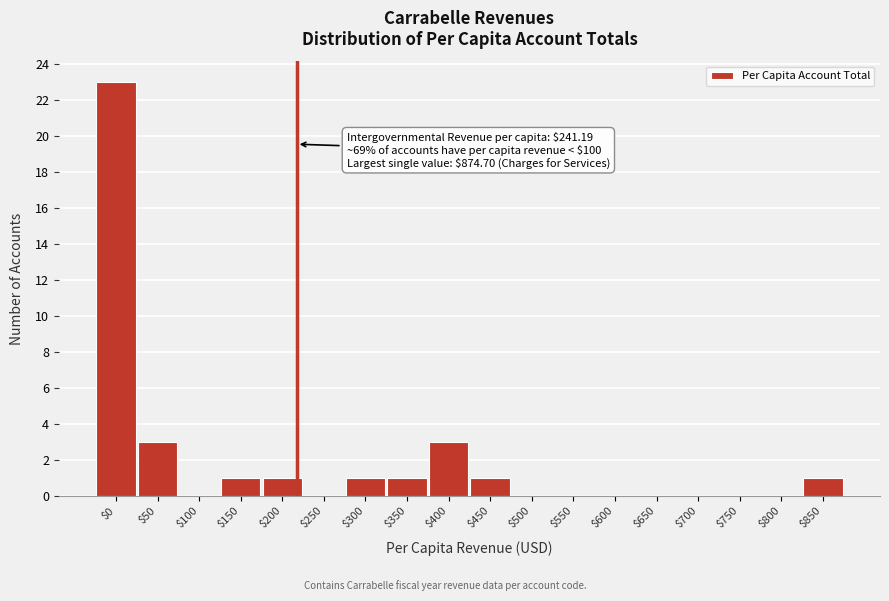

The chart shows a value of 2 at $450. True or false?

False